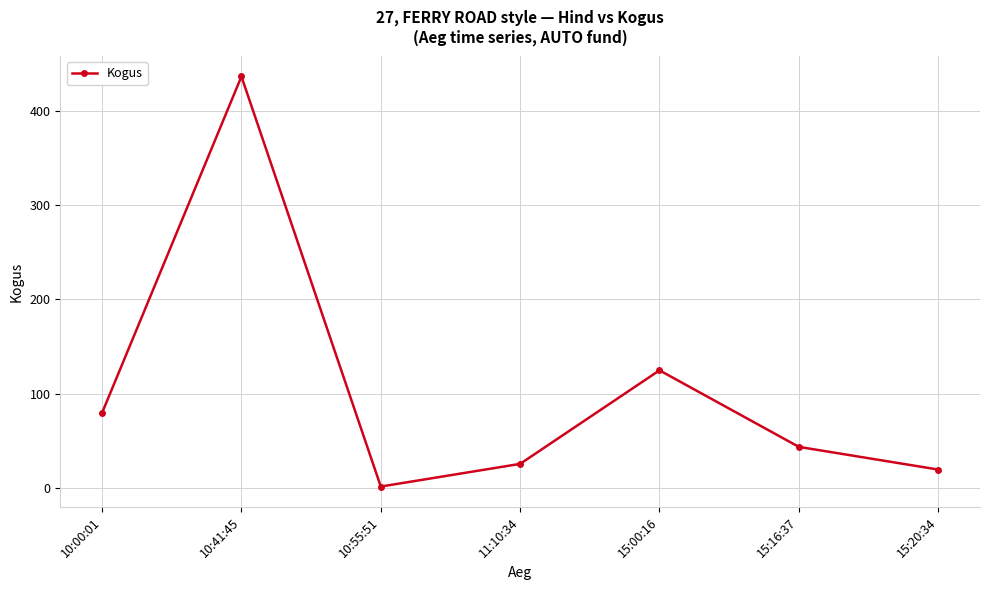

What is the value of the 4th point from the left?

26